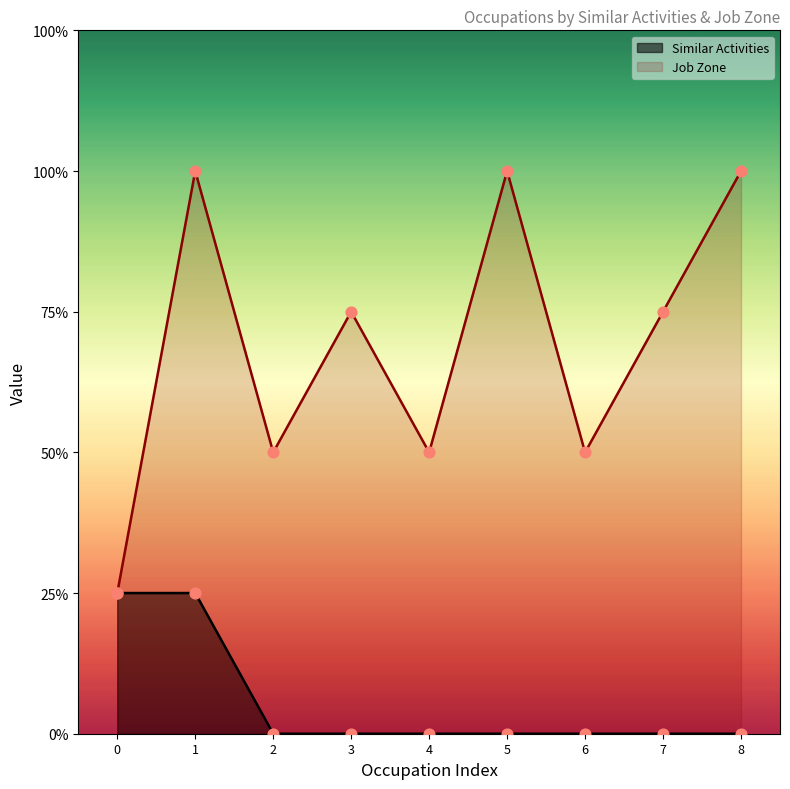

What are all the series names shown in the legend?

Similar Activities, Job Zone